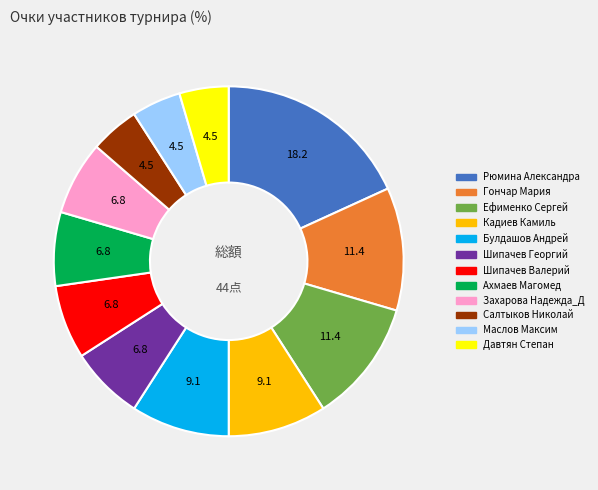

How many slices are in this pie chart?

12